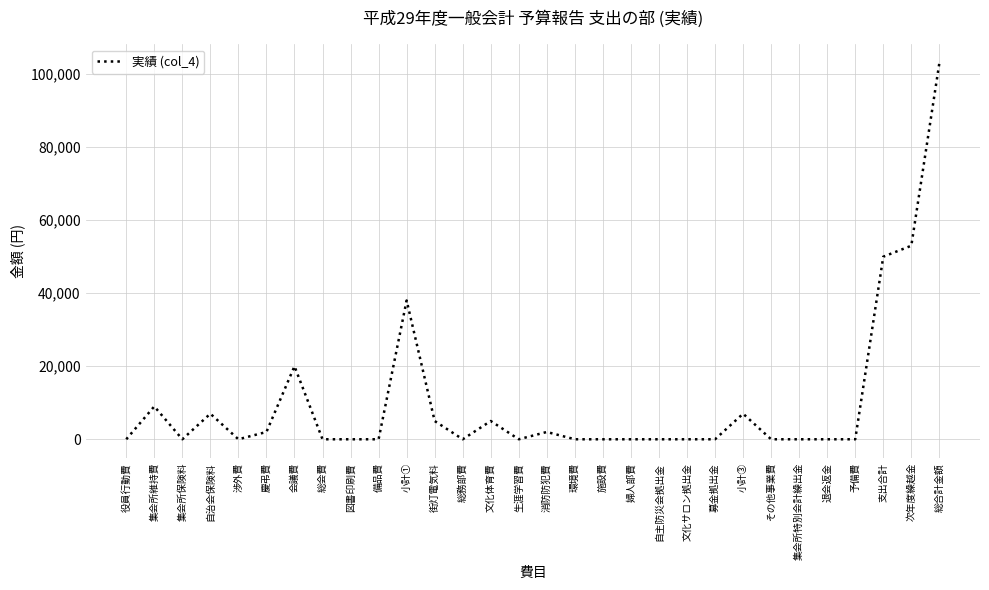

Between 総務部費 and 慶弔費, which is larger?

慶弔費